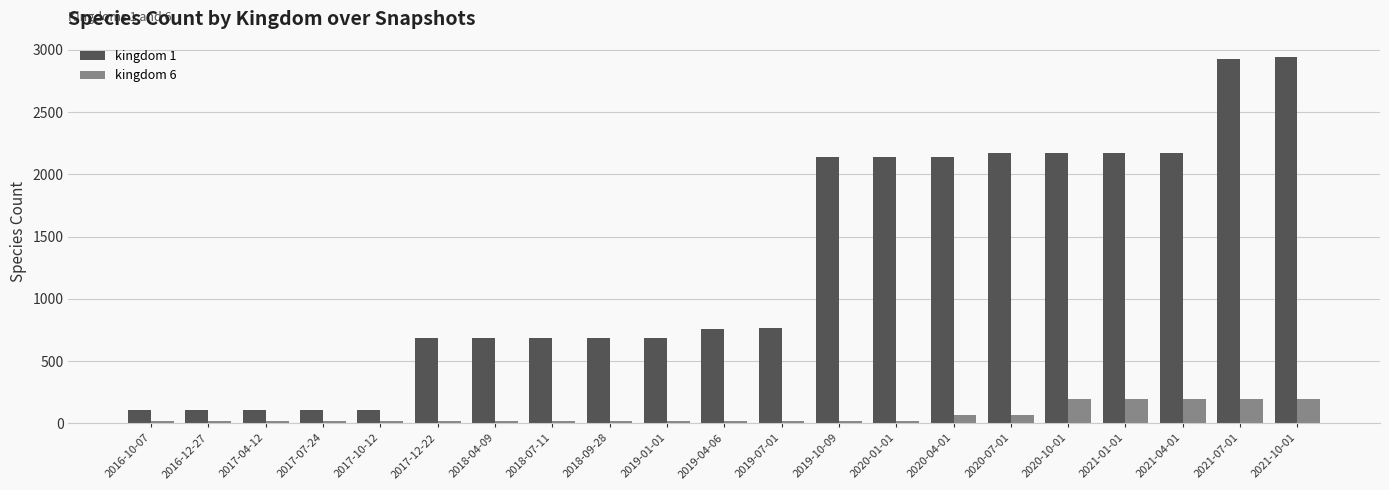

Which series has the largest total across all categories?

kingdom 1